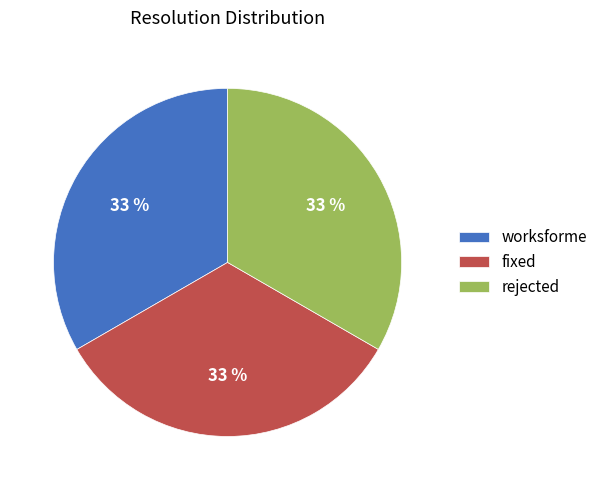

Do rejected and fixed together represent more than half of the pie?

Yes